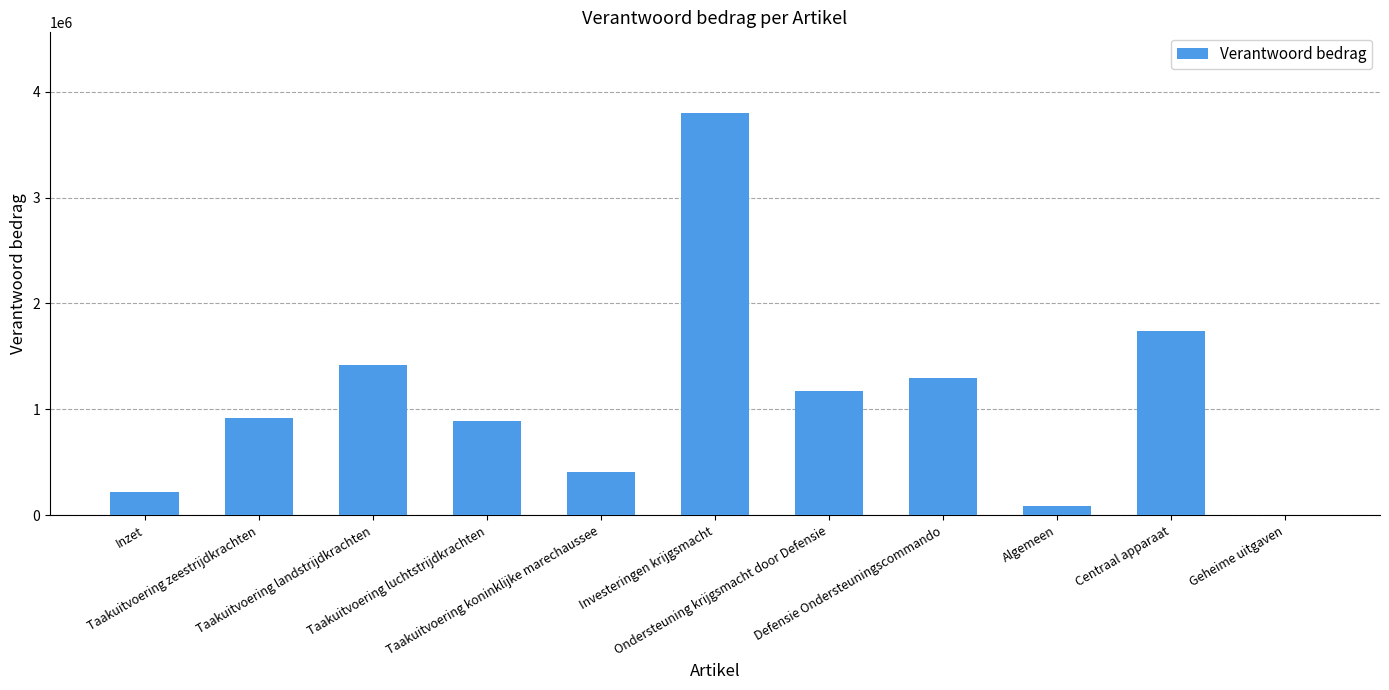

Between Geheime uitgaven and Taakuitvoering landstrijdkrachten, which is larger?

Taakuitvoering landstrijdkrachten